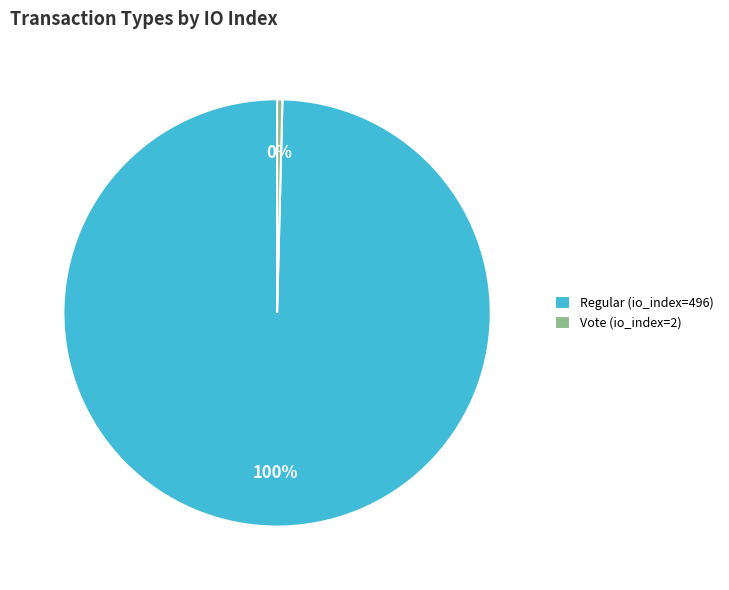

Does Regular (io_index=496) account for over 50% of the chart?

Yes